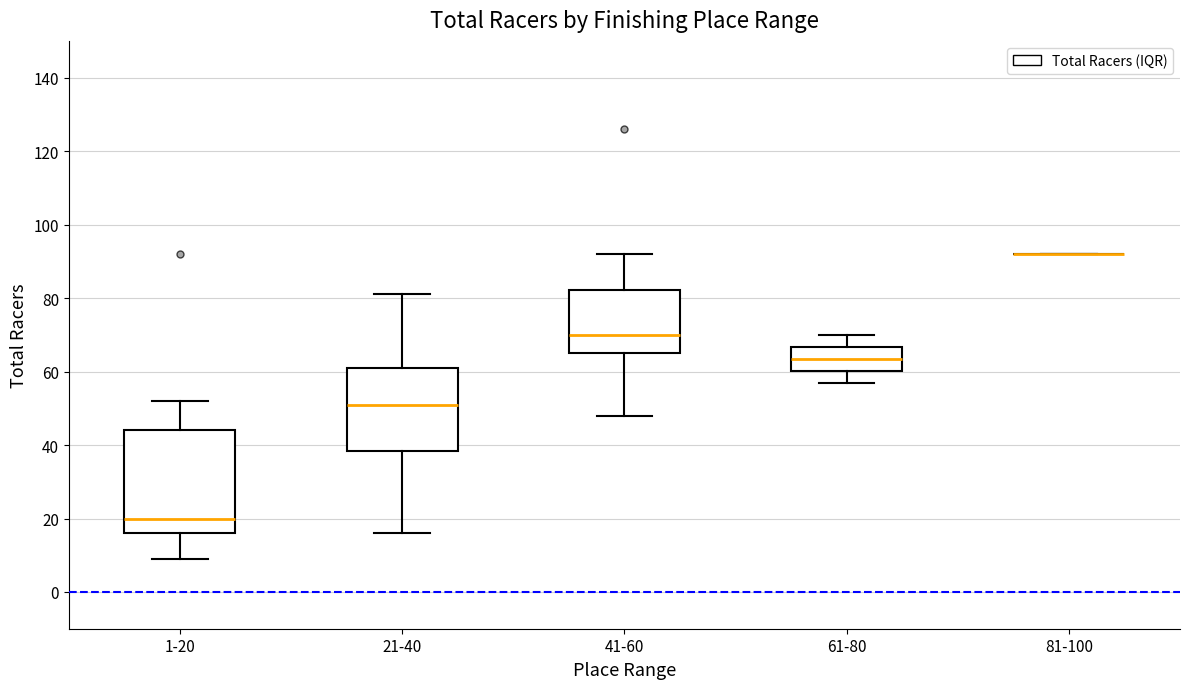

Reading left to right, transcribe this box plot: for each box, give where its median line is, the range the box spans, and where its two whiskers end, as read against the y-axis. The values are not printed on the chart, so give them approximately, as read against the axis.

1-20: median 20, box 16 to 44, whiskers 10 to 52
21-40: median 52, box 38 to 62, whiskers 16 to 82
41-60: median 70, box 66 to 82, whiskers 48 to 92
61-80: median 64, box 60 to 66, whiskers 58 to 70
81-100: box collapsed to a line at 92, whiskers 92 to 92